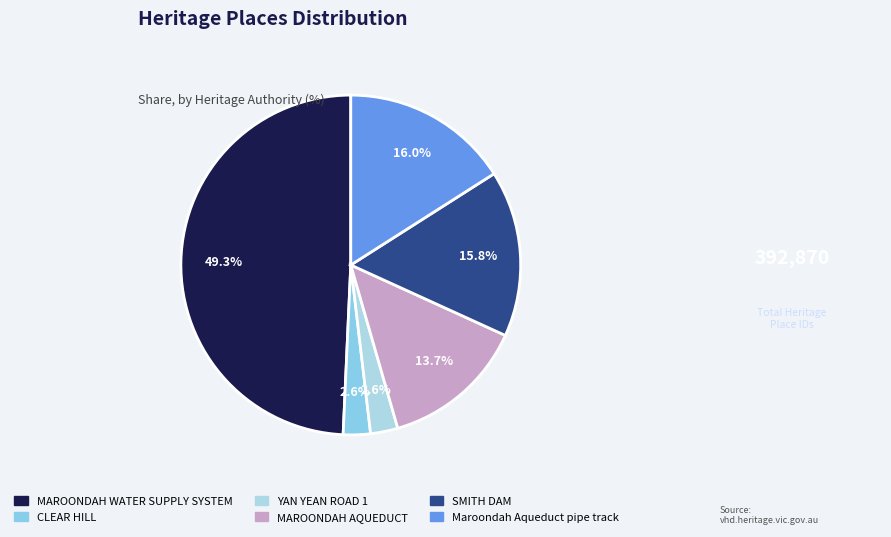

Approximately how many times larger is the value at MAROONDAH WATER SUPPLY SYSTEM compared to CLEAR HILL?

19.1